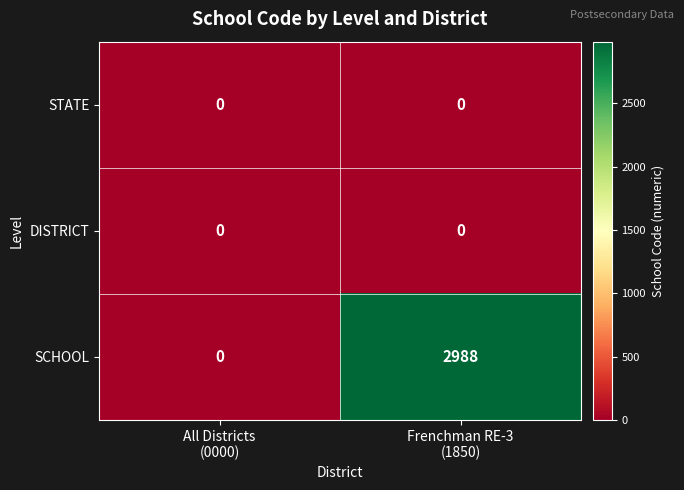

At which category is the sum across all series the highest?

Frenchman RE-3
(1850)